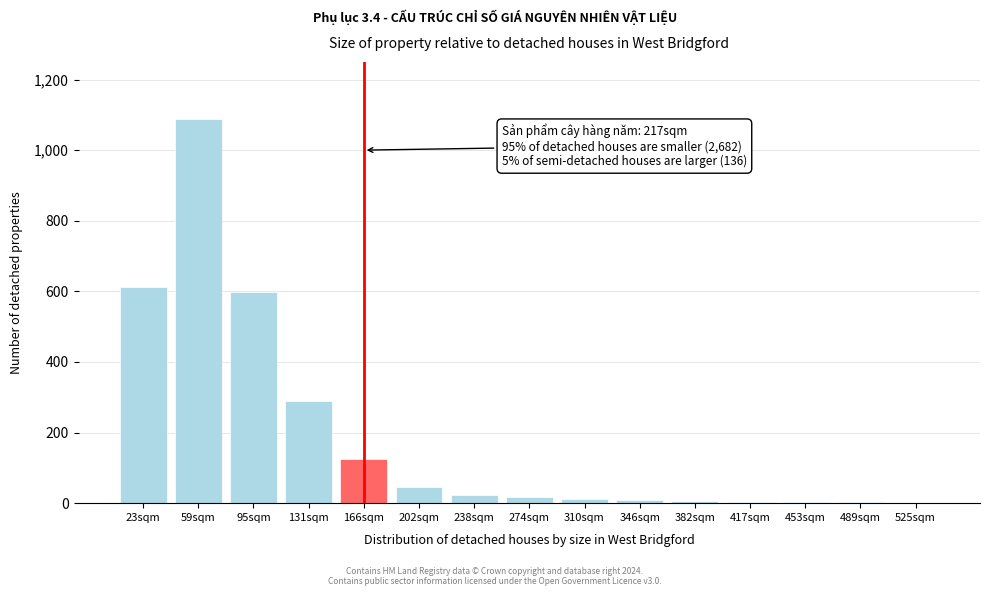

What is the maximum value shown in the chart?

1087